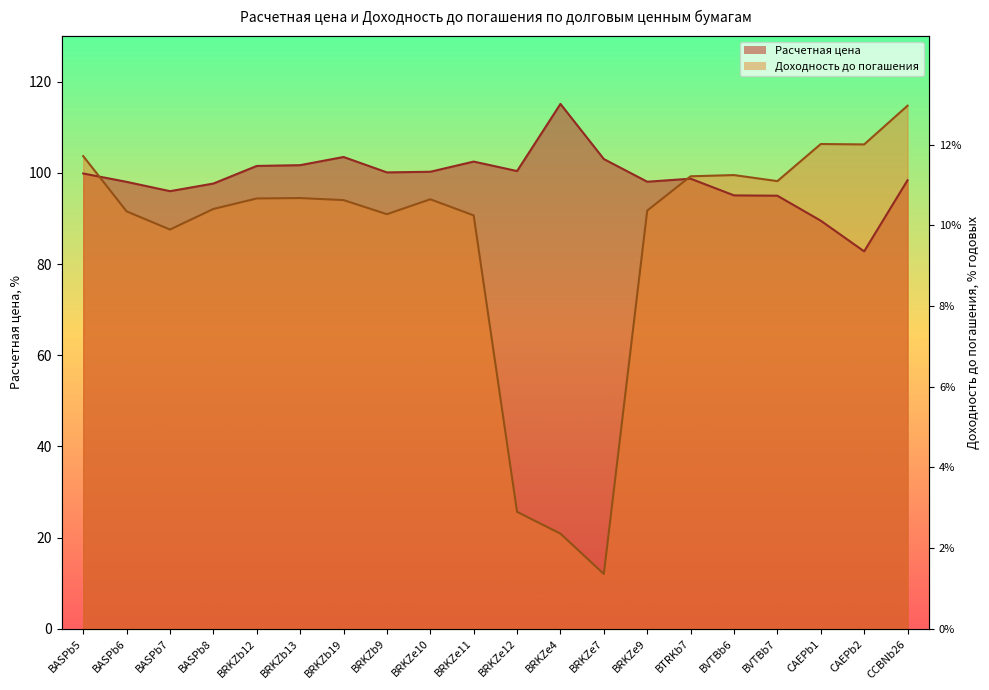

What is the label of the 18th point from the left?

CAEPb1